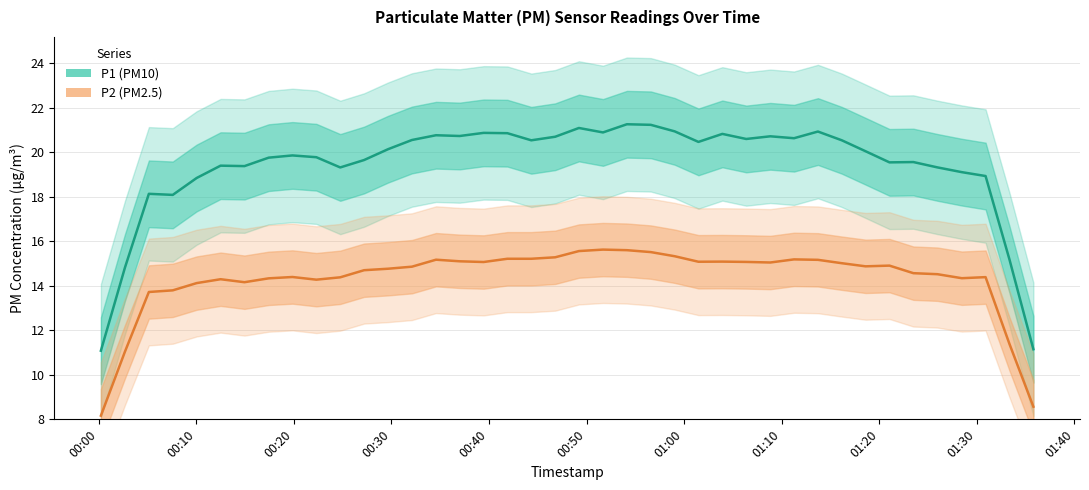

Is the value of P2 at 25 greater than the value of P1 at 00:30?

No